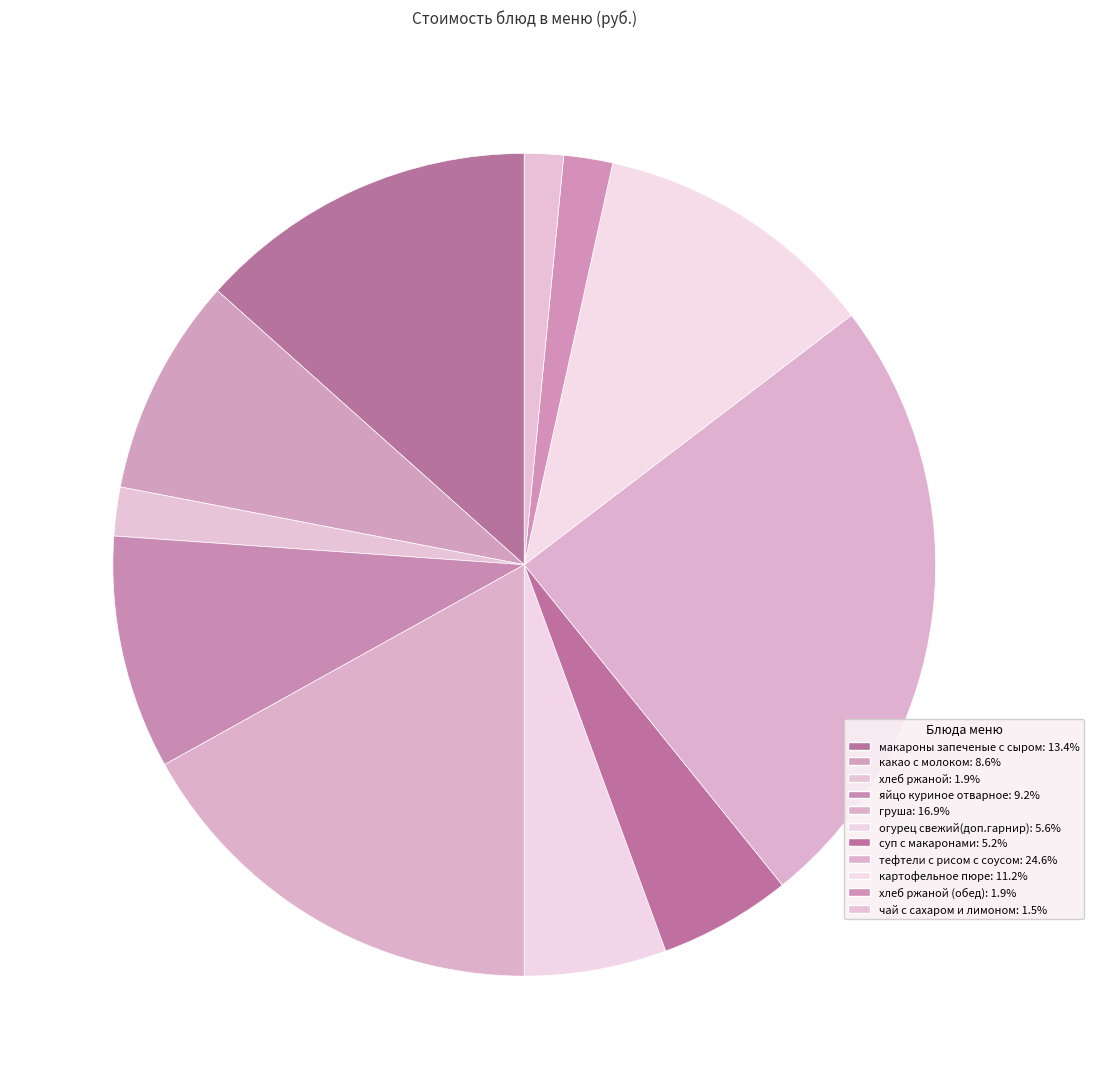

Count the number of slices in the pie.

11